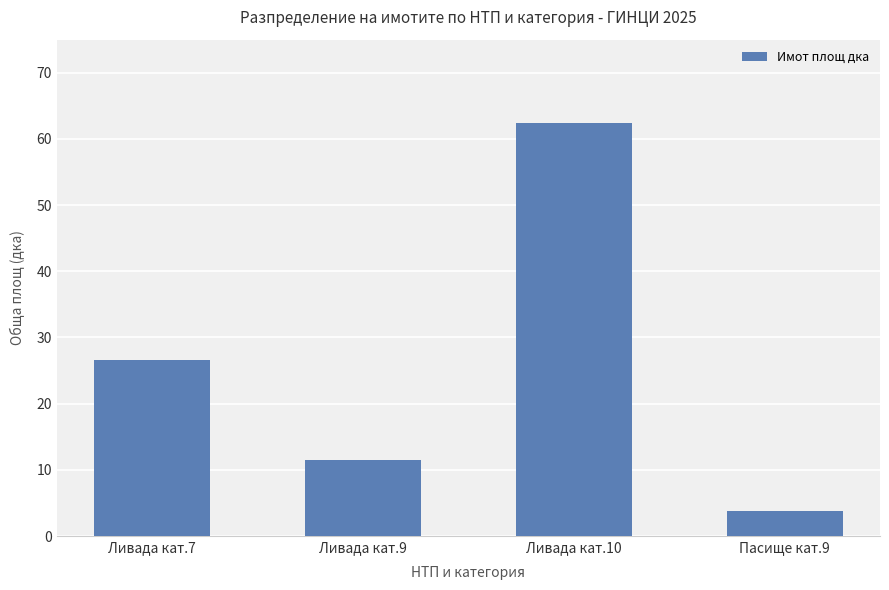

What is the label of the 2nd bar from the left?

Ливада кат.9